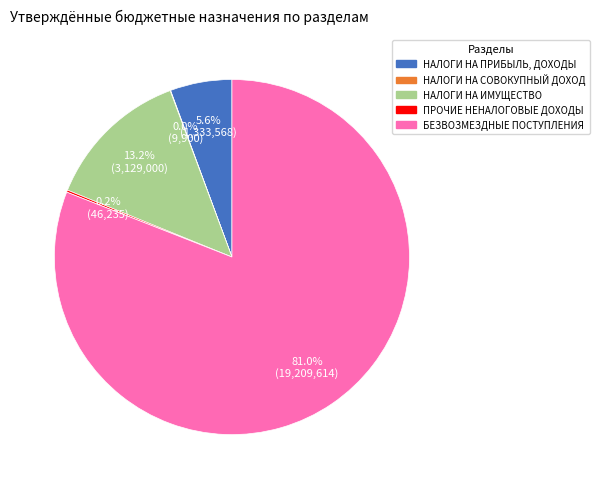

Which slice is the largest?

БЕЗВОЗМЕЗДНЫЕ ПОСТУПЛЕНИЯ